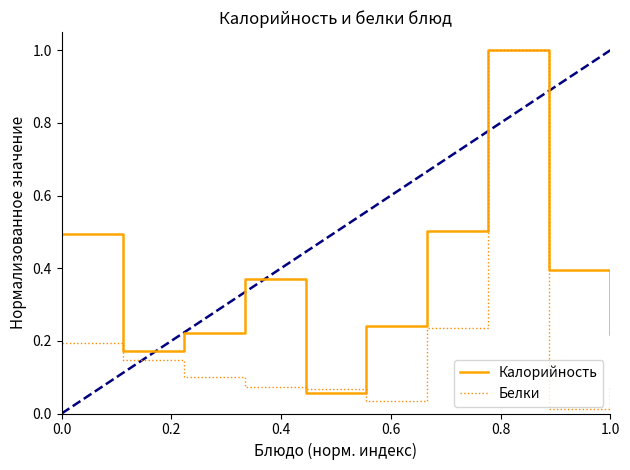

What is the maximum value shown in the chart?

1.0